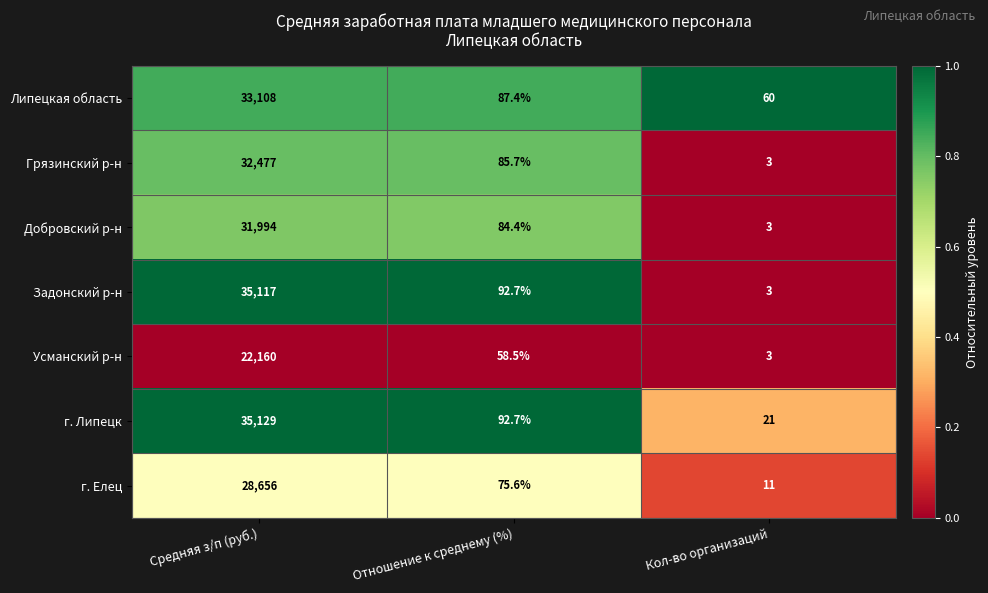

Is it true that Добровский р-н equals 84.4 at Отношение к среднему (%)?

True